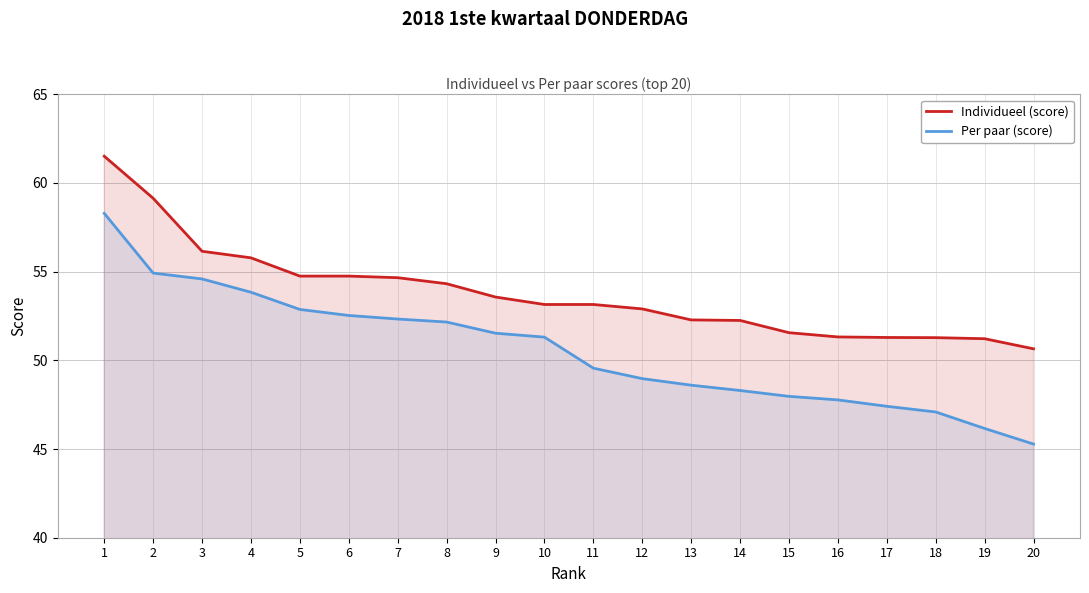

Rank the categories by Individueel (score) value from lowest to highest.

20, 19, 18, 17, 16, 15, 14, 13, 12, 10, 11, 9, 8, 7, 5, 6, 4, 3, 2, 1